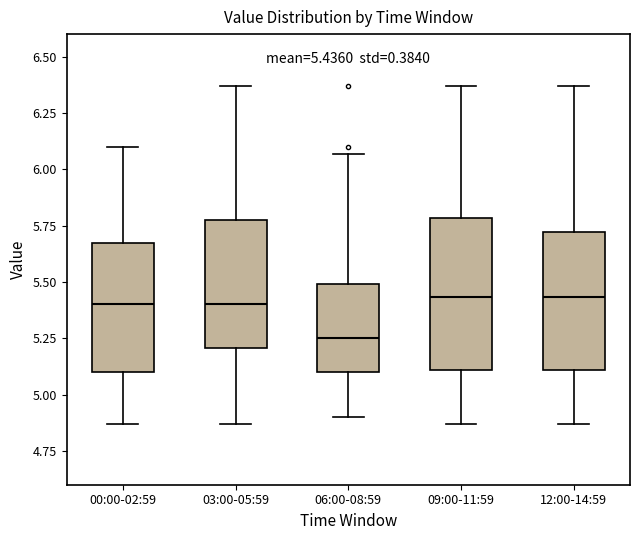

Which box is the tallest, from its lower edge to its upper edge?

09:00-11:59